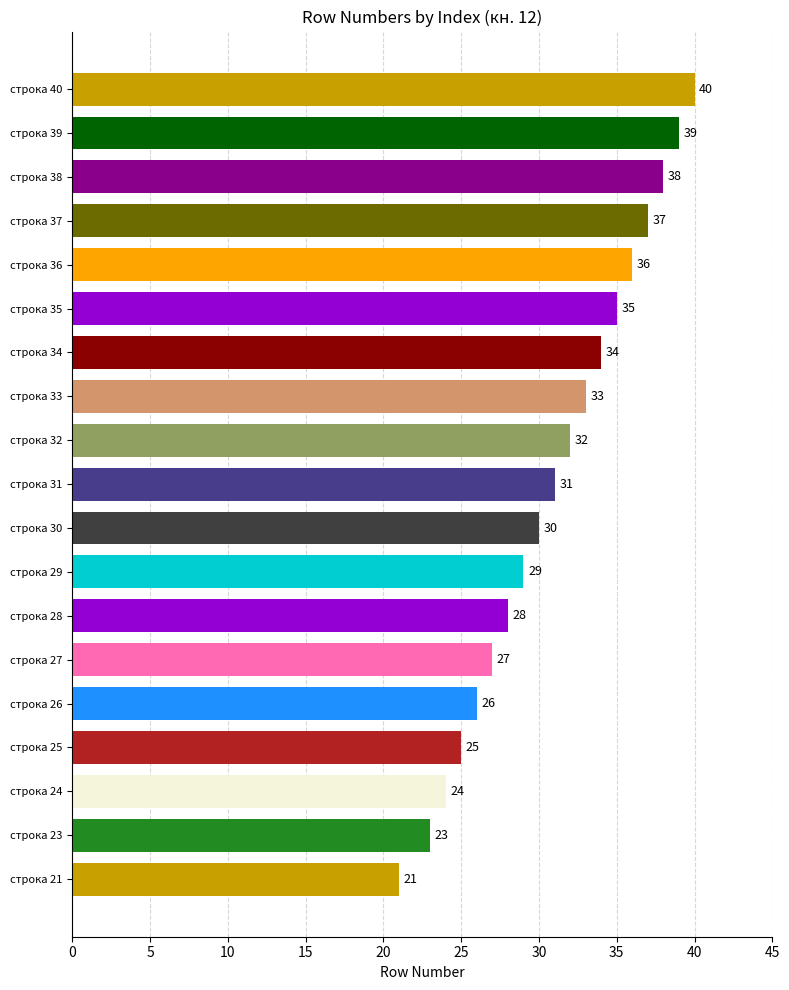

Is it true that the value at 27 is 8?

False